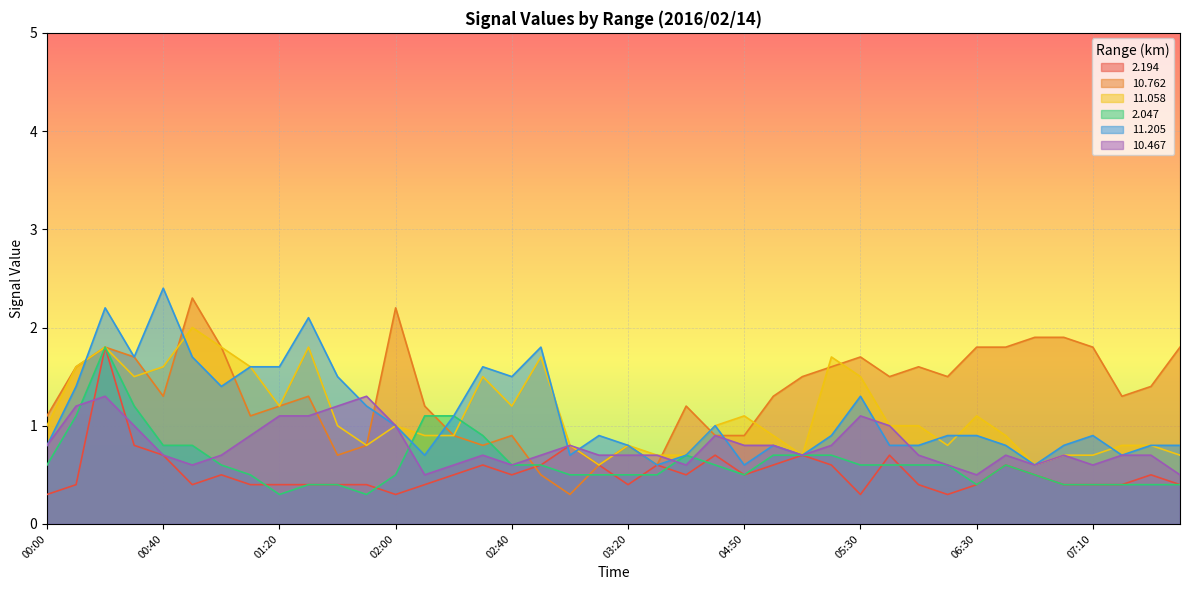

How many values in the 10.762 series are below 1?

12